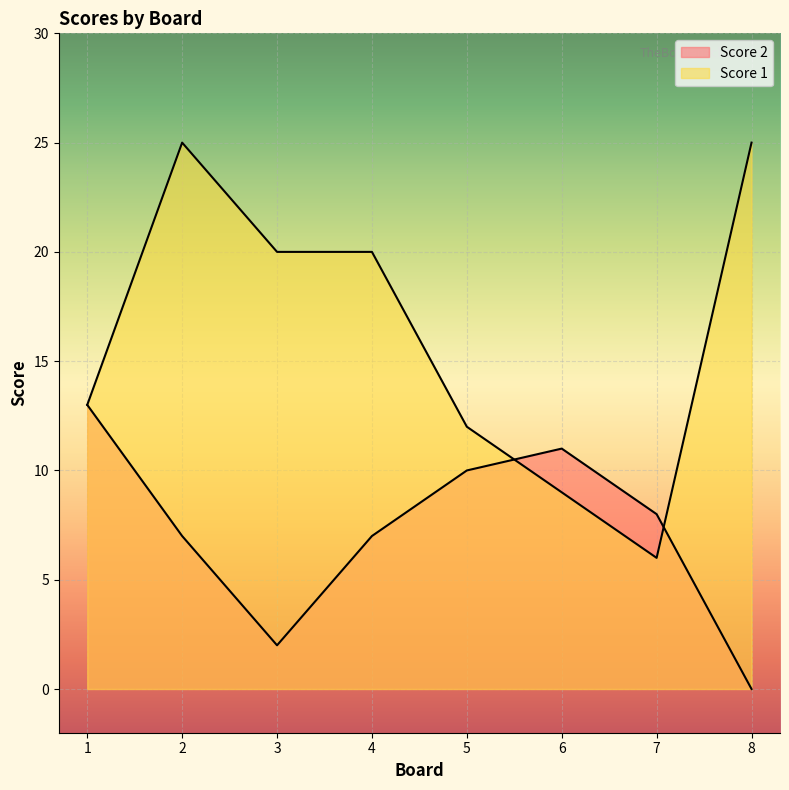

In Score 2, how many points are higher than both neighbors (excluding endpoints)?

1